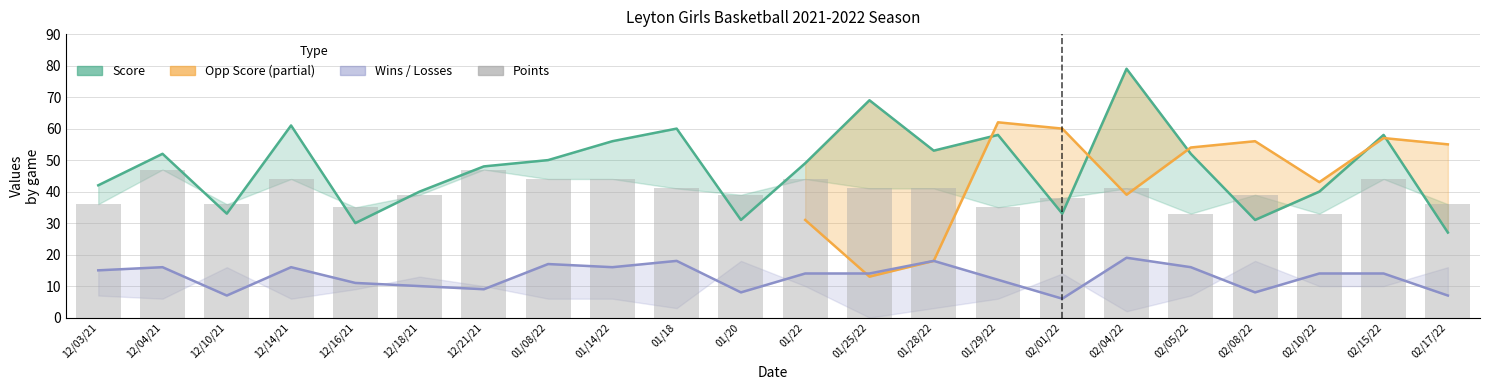

Where does the Points series first go above 41?

12/04/21